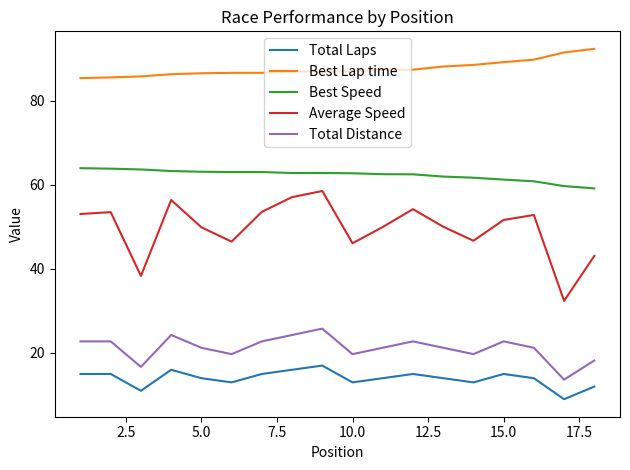

Which series has the largest total across all categories?

Best Lap time